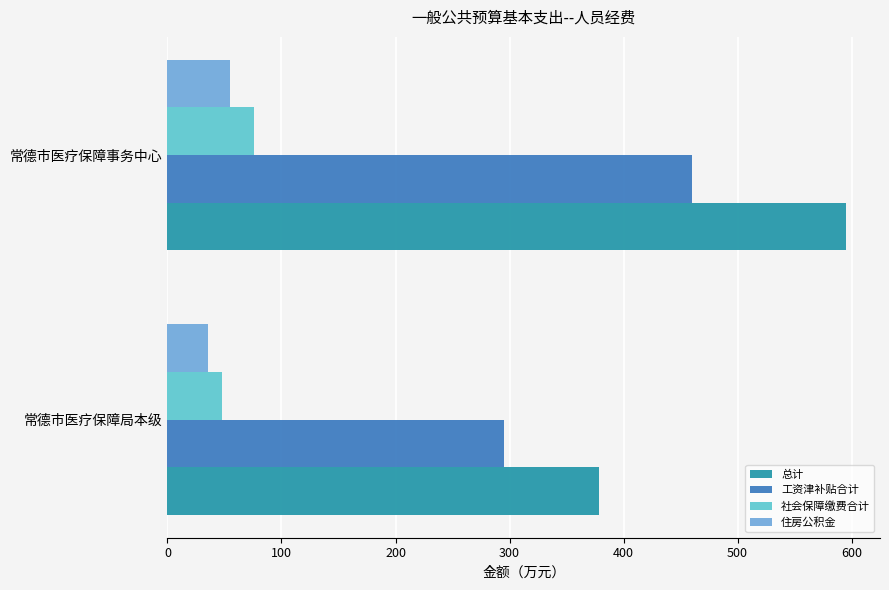

Reading left to right, list all the values displayed in this chart.

总计: 378.6	595.2
工资津补贴合计: 295.0	459.7
社会保障缴费合计: 48.1	75.8
住房公积金: 35.4	55.2